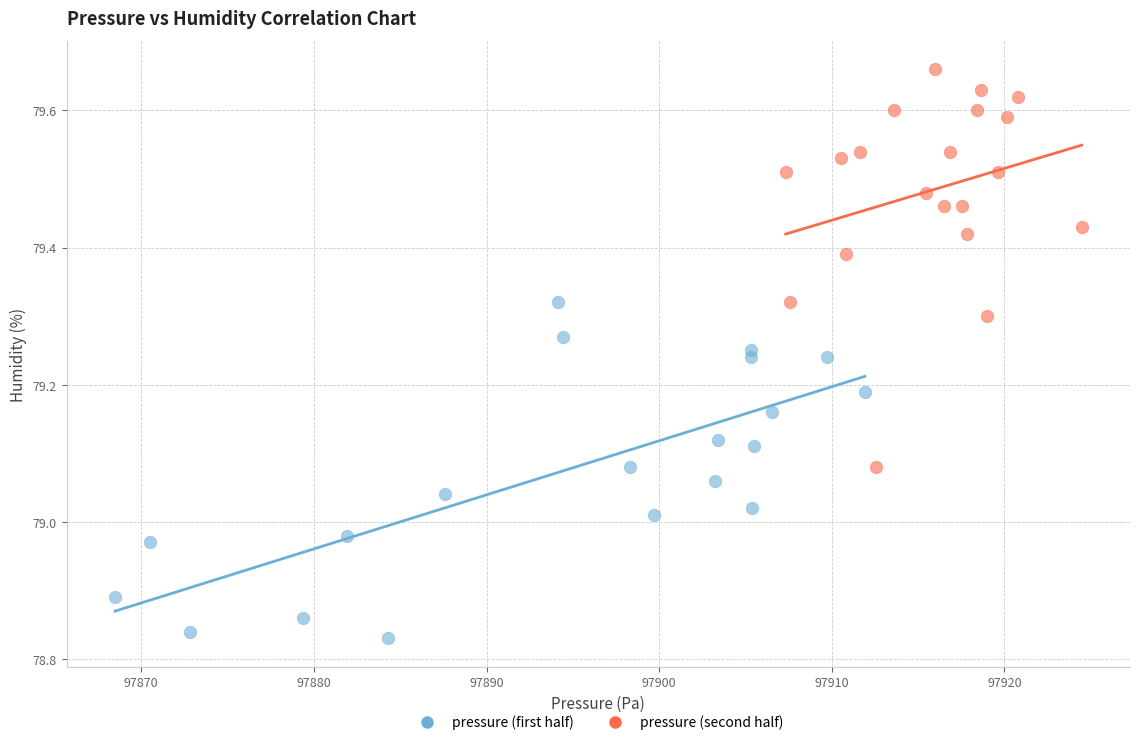

What are all the series names shown in the legend?

pressure (first half), pressure (second half)